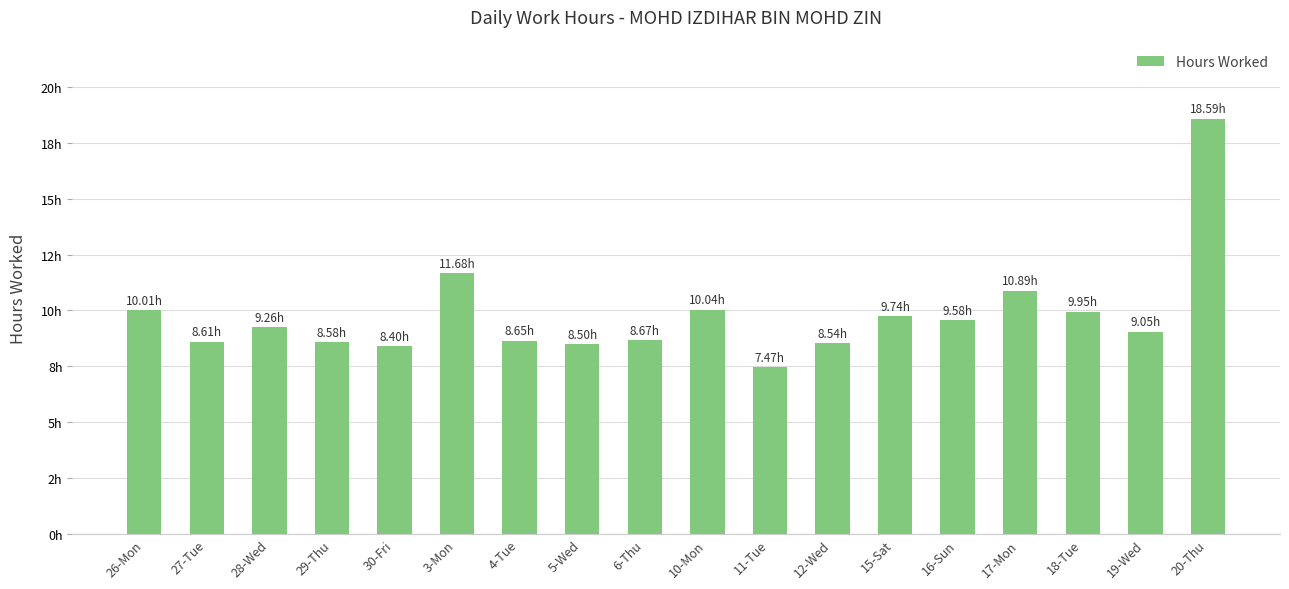

What is the difference between the maximum and second lowest values?

10.2